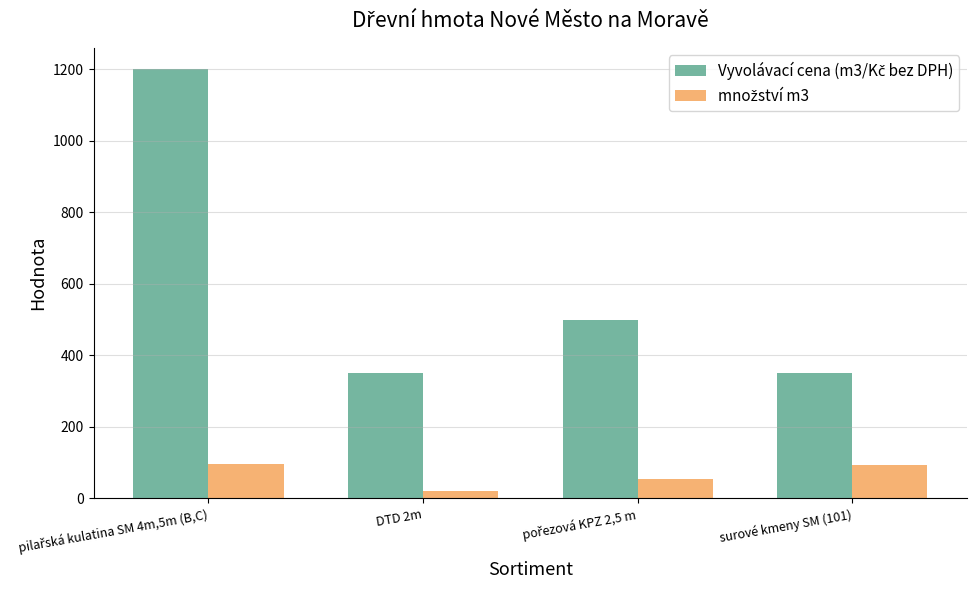

What is the greatest value displayed?

1200.0